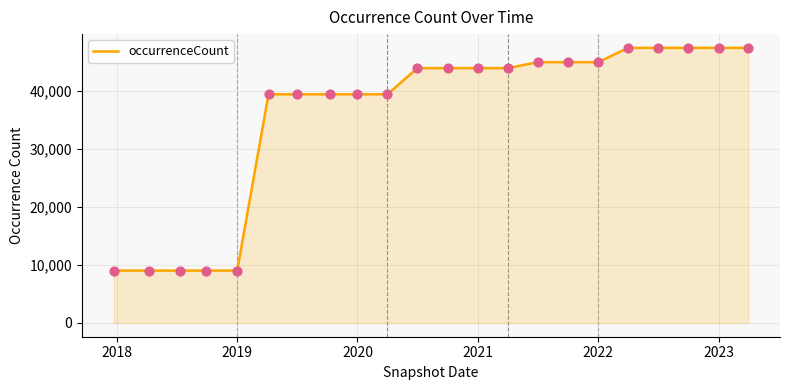

What is the minimum value shown in the chart?

9034